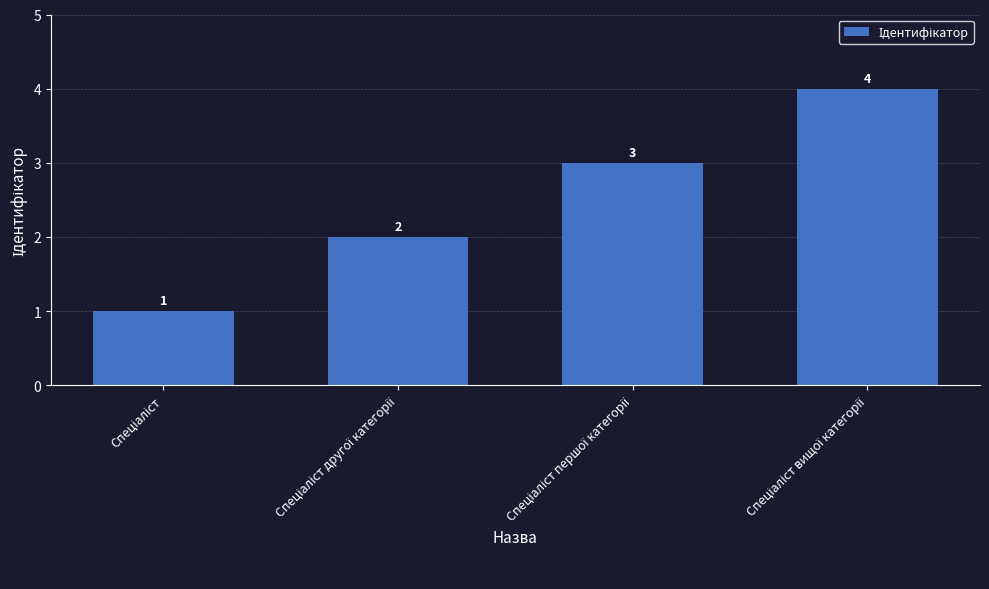

Does the chart contain any negative values?

No